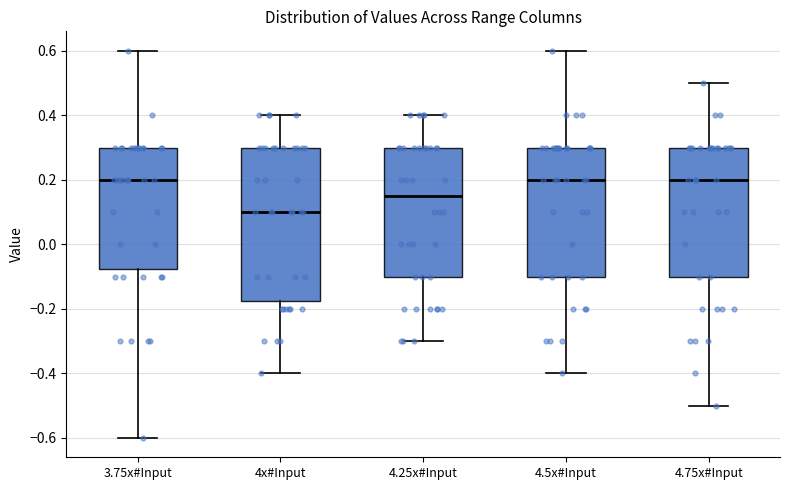

Reading left to right, read every box against the y-axis: the position of its median line, the range the box covers, and the ends of its whiskers. The values are not printed on the chart, so give them approximately, as read against the axis.

3.75x#Input: median 0.20, box -0.08 to 0.30, whiskers -0.60 to 0.60
4x#Input: median 0.10, box -0.18 to 0.30, whiskers -0.40 to 0.40
4.25x#Input: median 0.16, box -0.10 to 0.30, whiskers -0.30 to 0.40
4.5x#Input: median 0.20, box -0.10 to 0.30, whiskers -0.40 to 0.60
4.75x#Input: median 0.20, box -0.10 to 0.30, whiskers -0.50 to 0.50